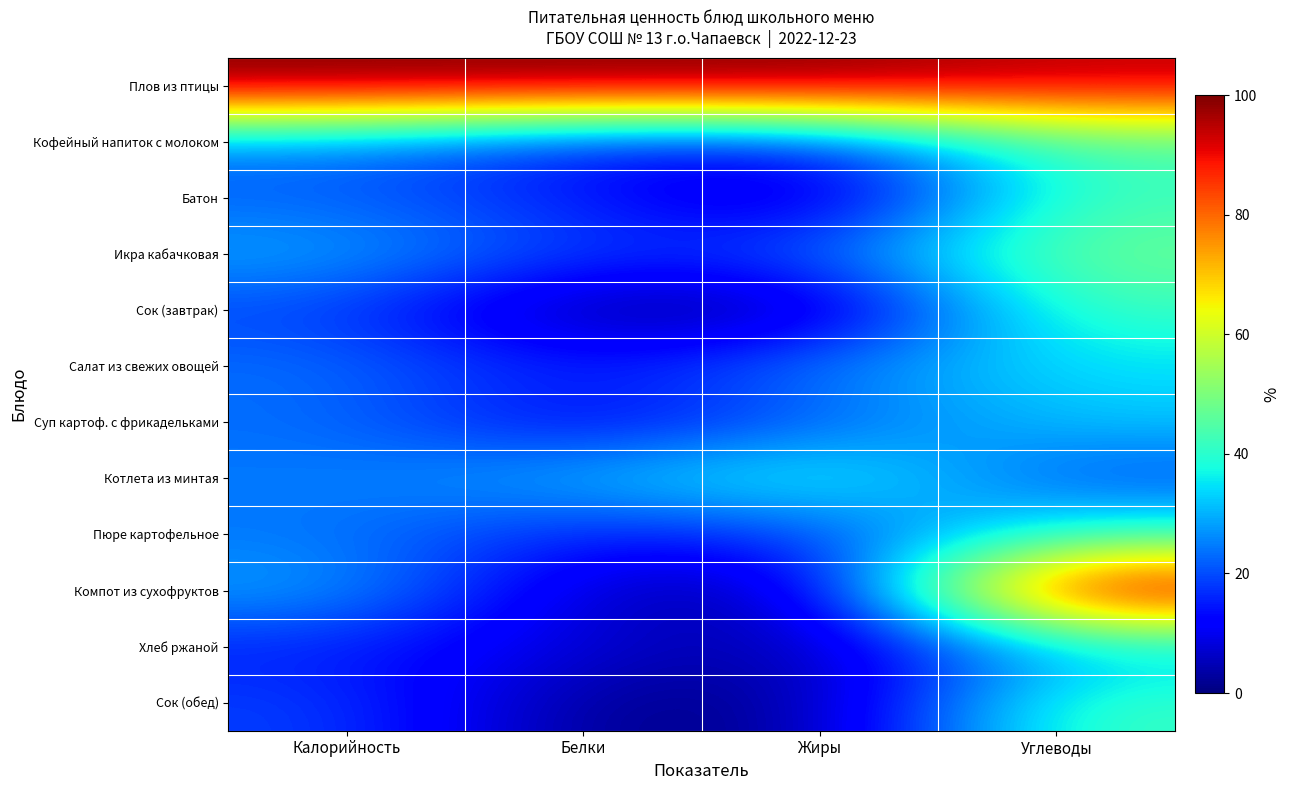

What is the maximum value shown in the chart?

100.0